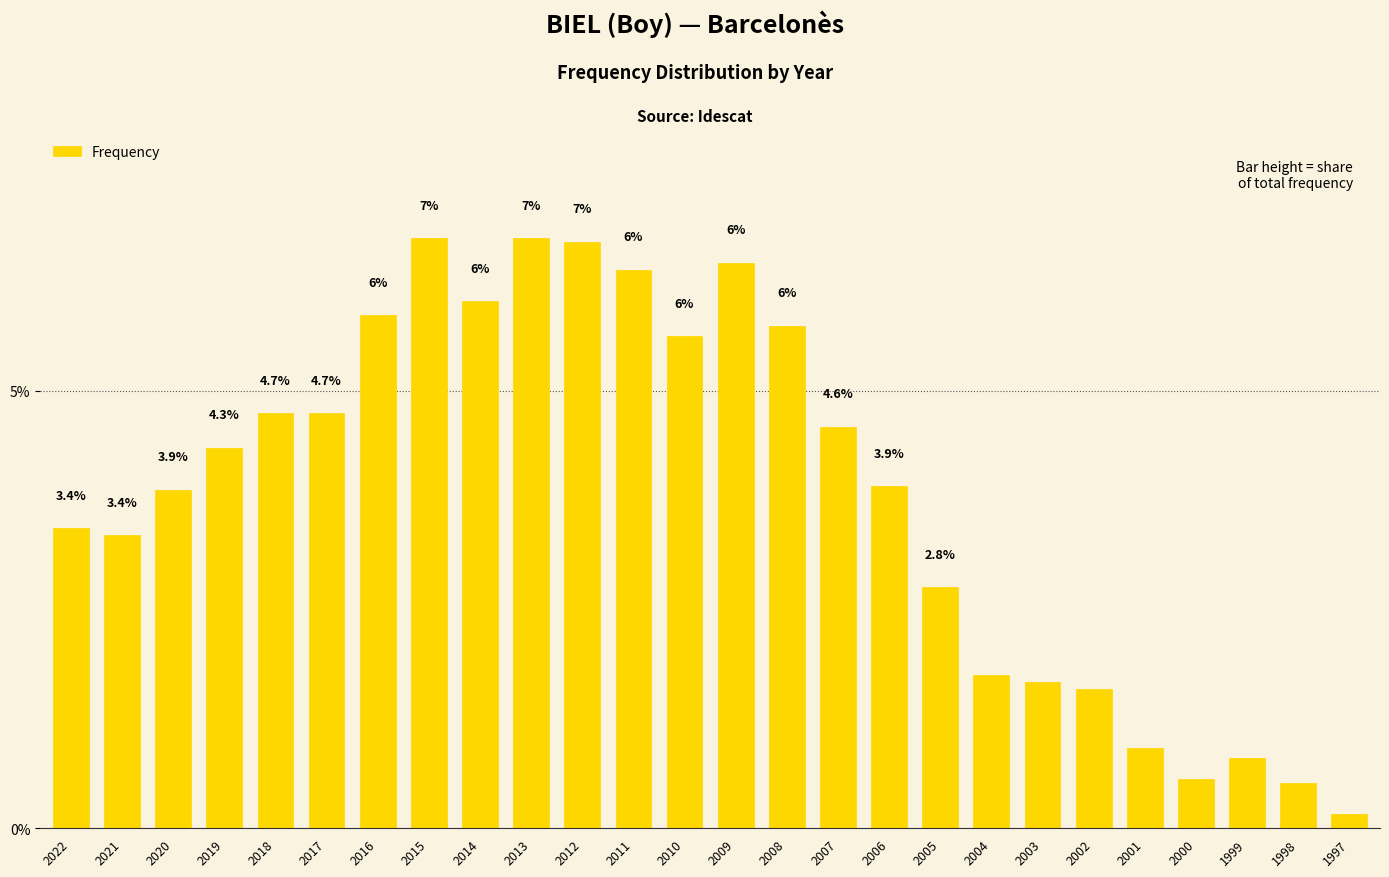

What is the value of the 17th bar from the left?

3.9